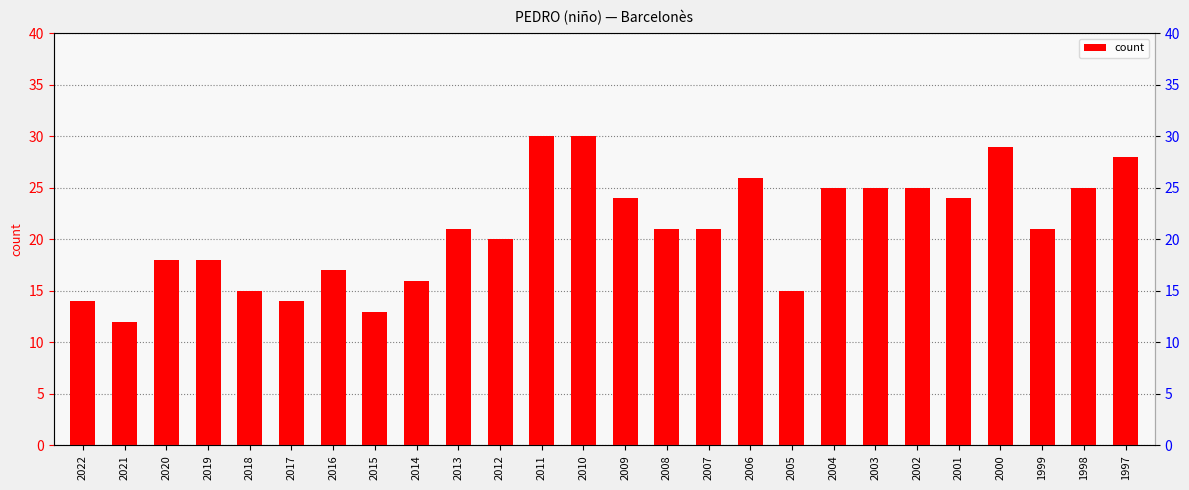

Is it true that the value at 2012 is 35?

False